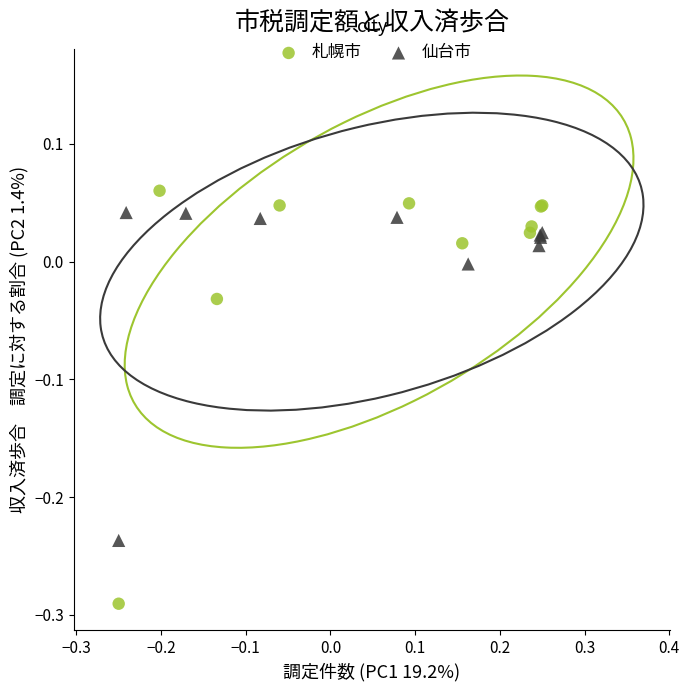

Which series has the largest Y range (max minus min)?

札幌市